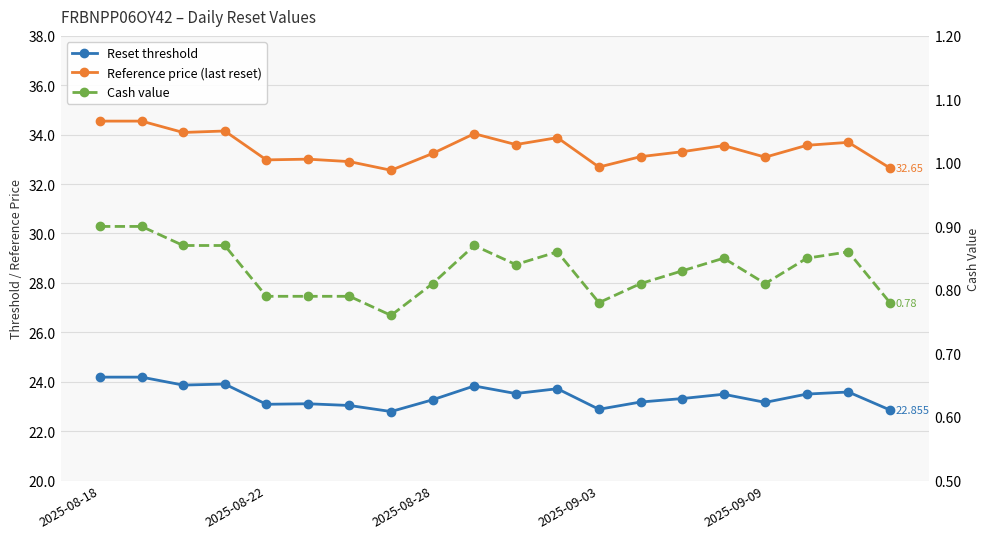

True or false: Cash value and Reset threshold intersect in this chart.

False